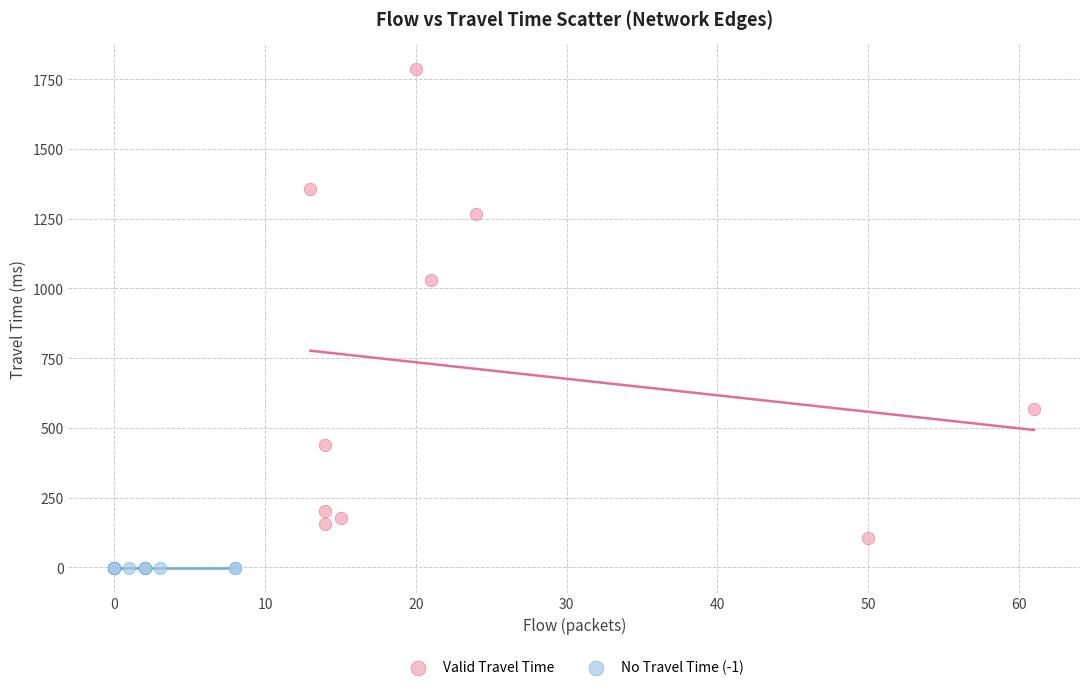

Which series contains the lowest Y value?

No Travel Time (-1)